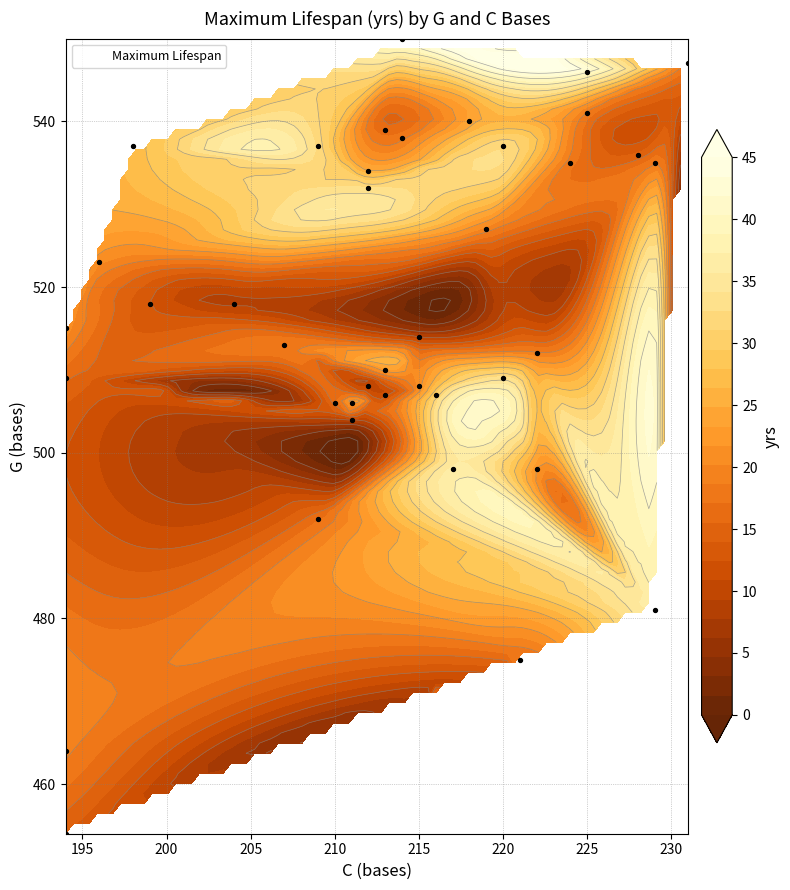

What is the sum of the lifespan values at lifespan and 19?

37.2